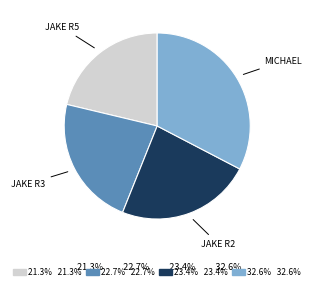

Approximately how many times larger is the value at 32.6% 32.6% compared to 22.7% 22.7%?

1.4